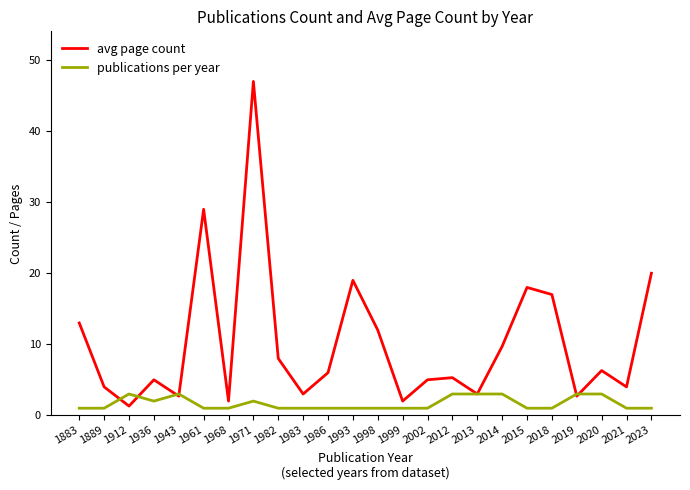

What is the minimum value shown in the chart?

1.0